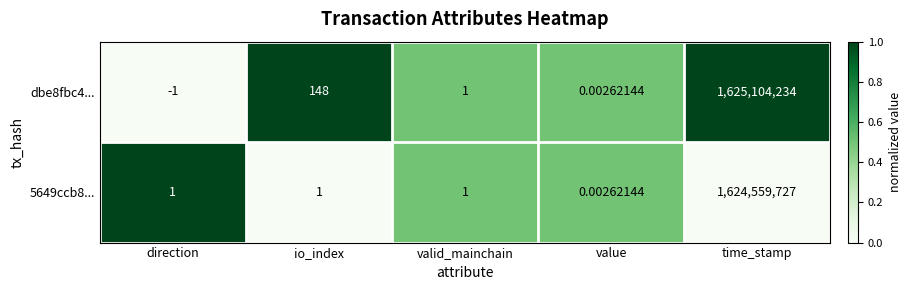

Where is dbe8fbc4... nearest to the value 812552116?

io_index